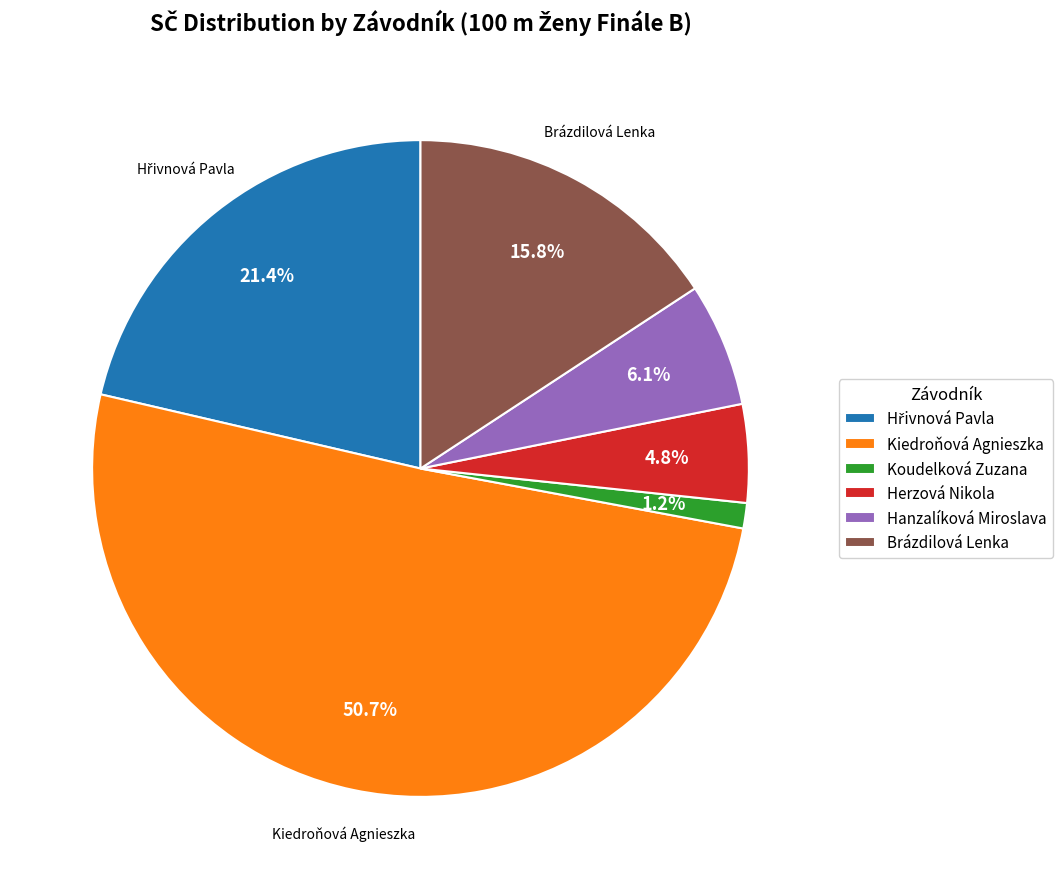

Which category has the biggest portion of the pie?

Kiedroňová Agnieszka